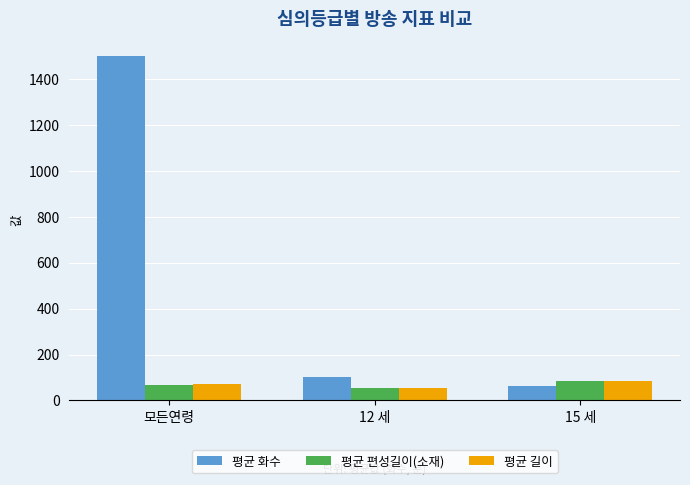

Reading left to right, list all the values displayed in this chart.

평균 화수: 모든연령=1500	12 세=103	15 세=65
평균 편성길이(소재): 모든연령=68	12 세=55	15 세=83
평균 길이: 모든연령=70	12 세=55	15 세=84